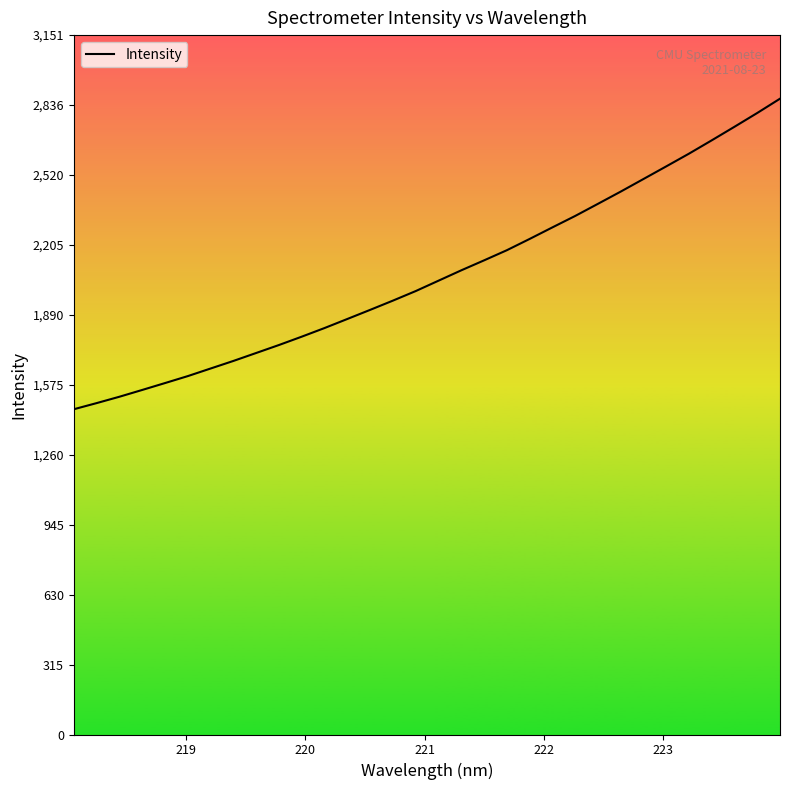

How many lines are shown in the chart?

1